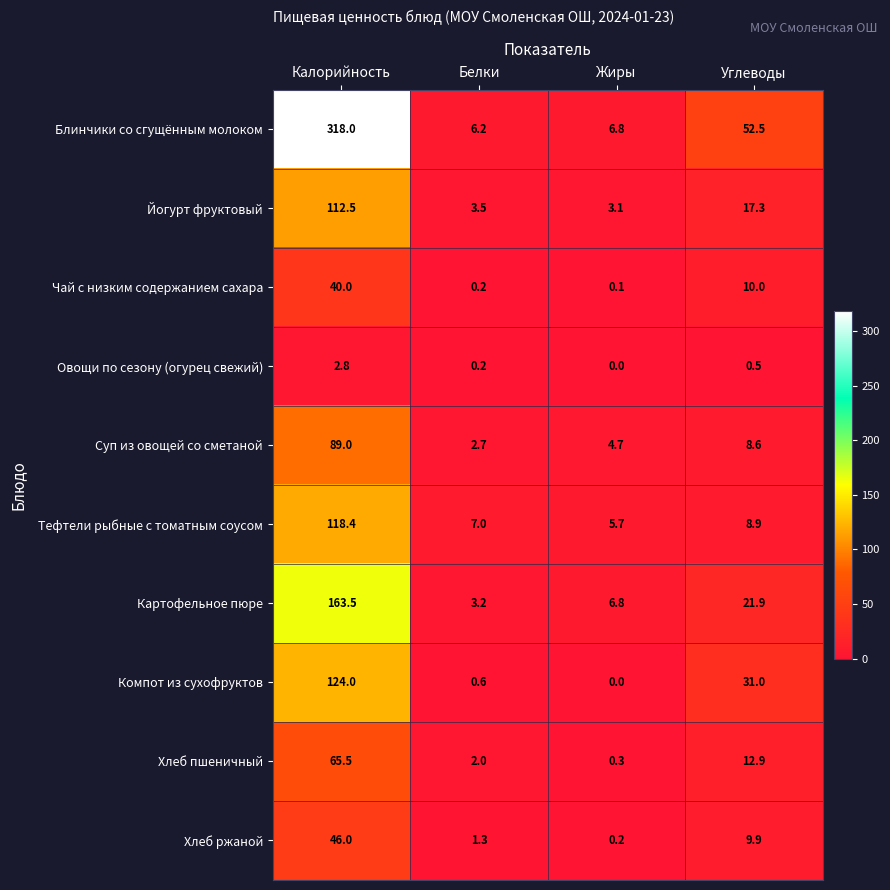

What is the sum of all Тефтели рыбные с томатным соусом values?

140.0